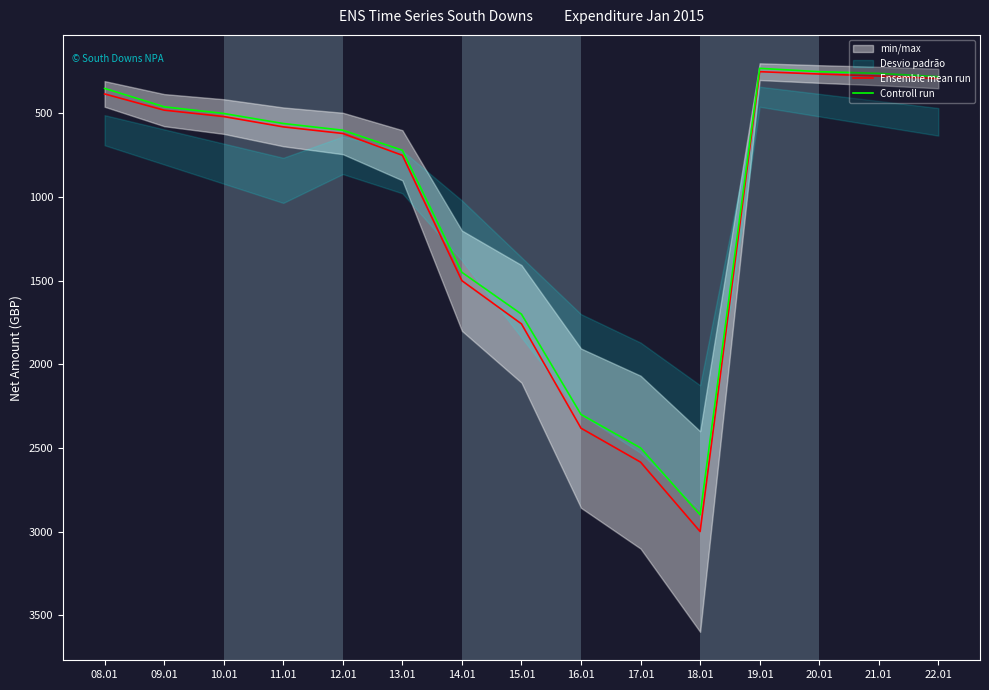

What is the difference between the maximum and second lowest values in the Ensemble mean run series?

2736.0